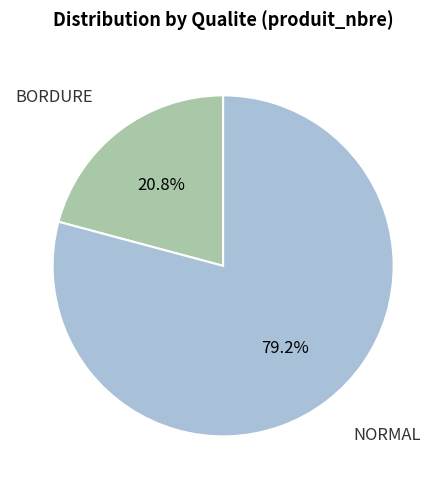

Does any single category account for the majority?

Yes